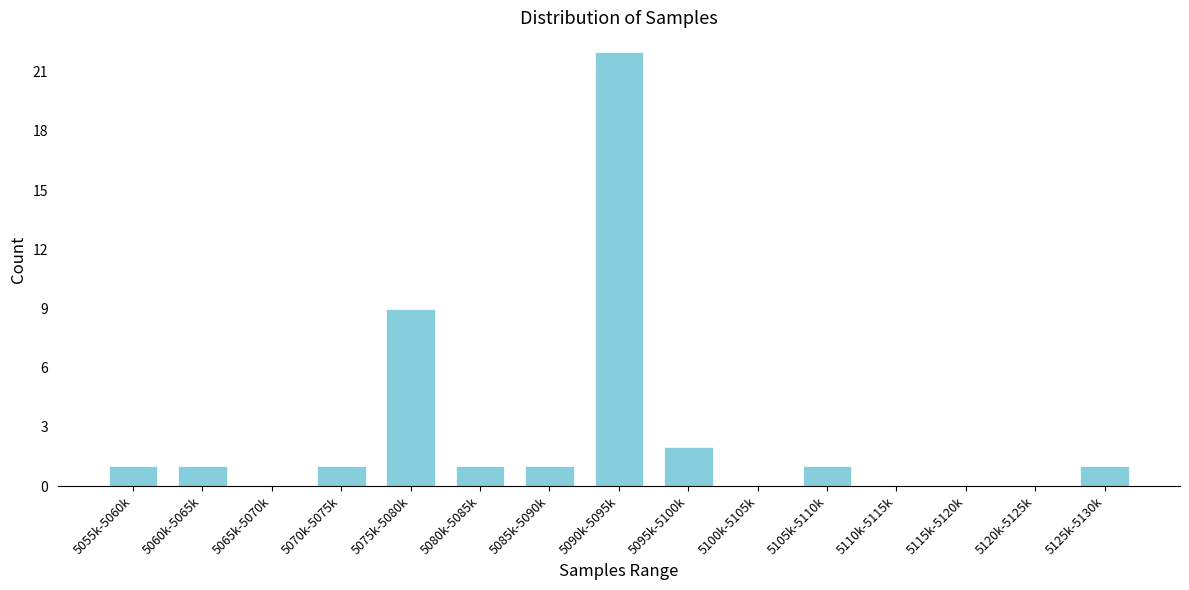

Reading left to right, what are all the values shown in this chart?

5055k-5060k=1	5060k-5065k=1	5065k-5070k=0	5070k-5075k=1	5075k-5080k=9	5080k-5085k=1	5085k-5090k=1	5090k-5095k=22	5095k-5100k=2	5100k-5105k=0	5105k-5110k=1	5110k-5115k=0	5115k-5120k=0	5120k-5125k=0	5125k-5130k=1